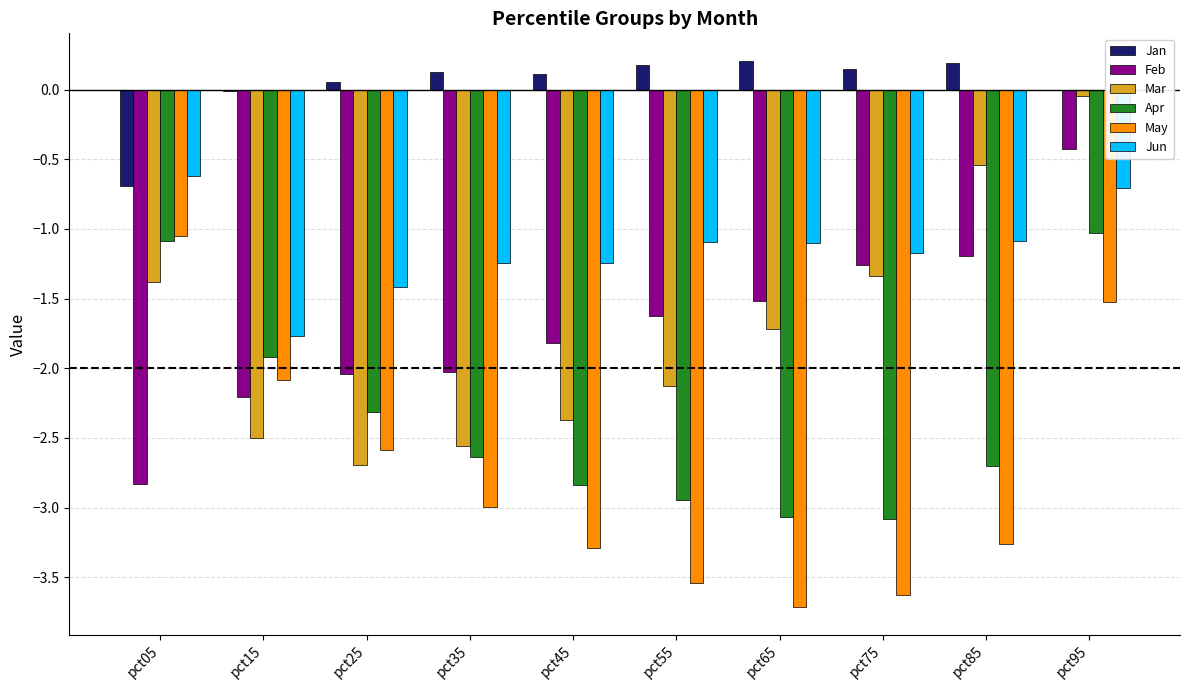

Which series changed the most between pct55 and pct85?

Mar